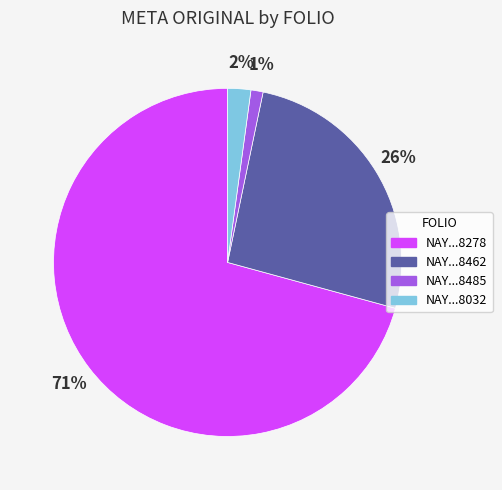

To the nearest percent, what is the difference between the largest and smallest slice percentages?

70%